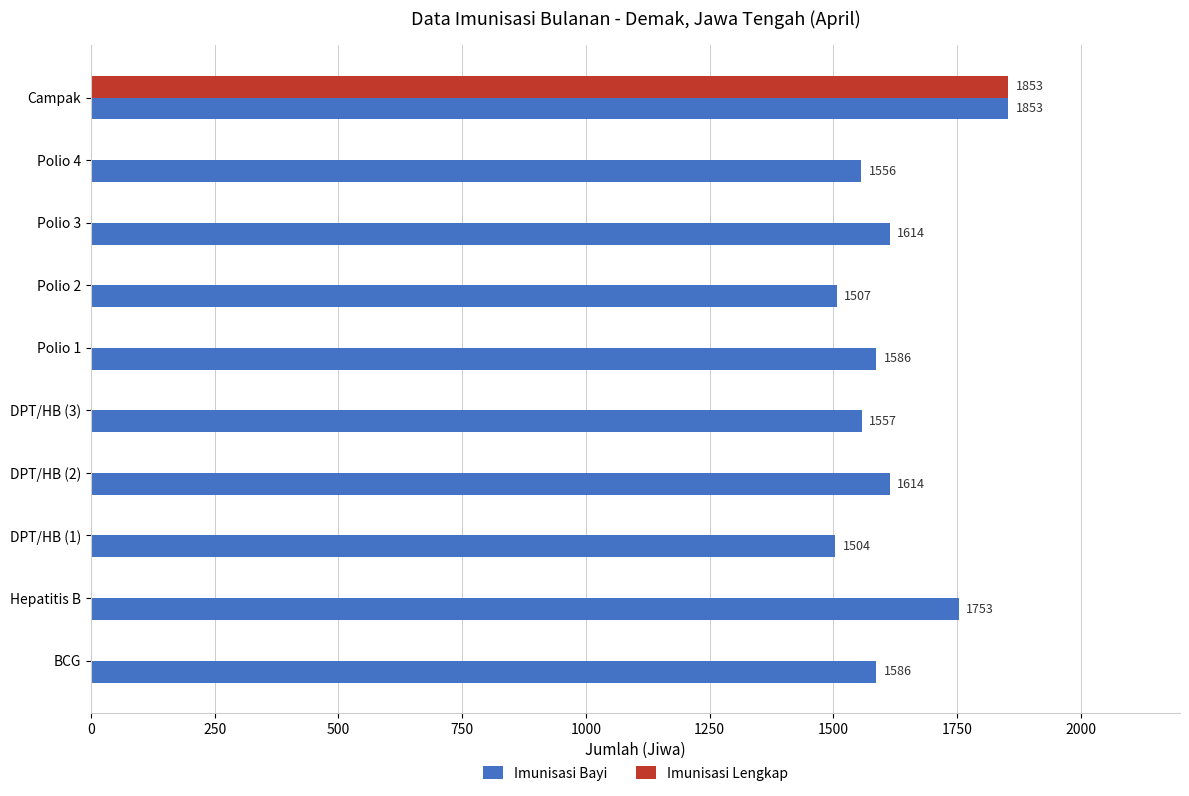

What are all the series names shown in the legend?

Imunisasi Bayi, Imunisasi Lengkap